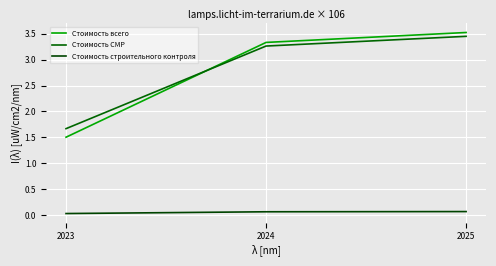

What is the total value across all series at 2023?

3.2